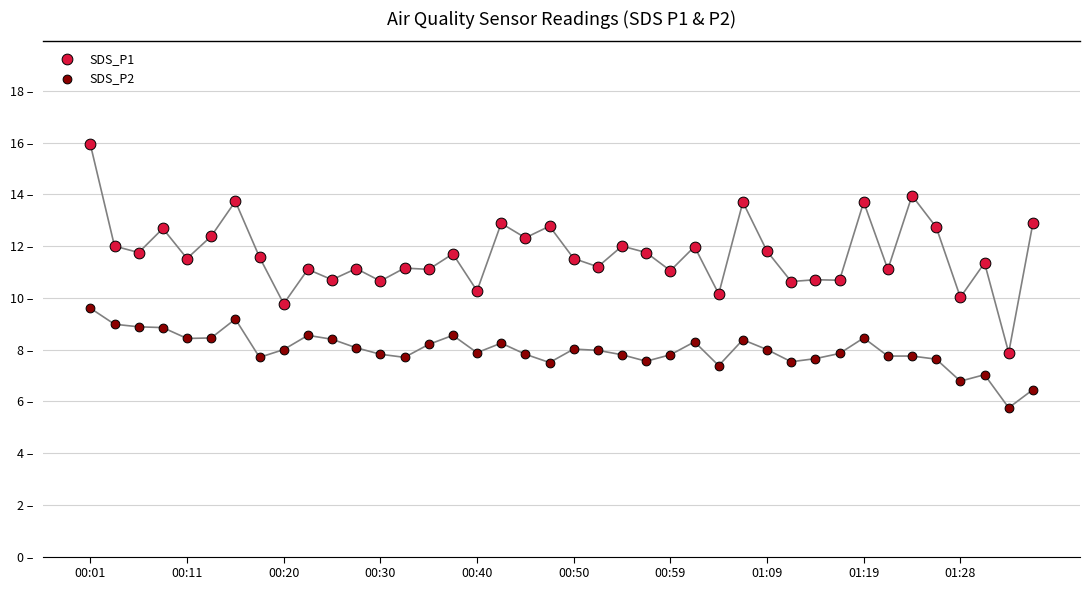

What are all the series names shown in the legend?

SDS_P1, SDS_P2